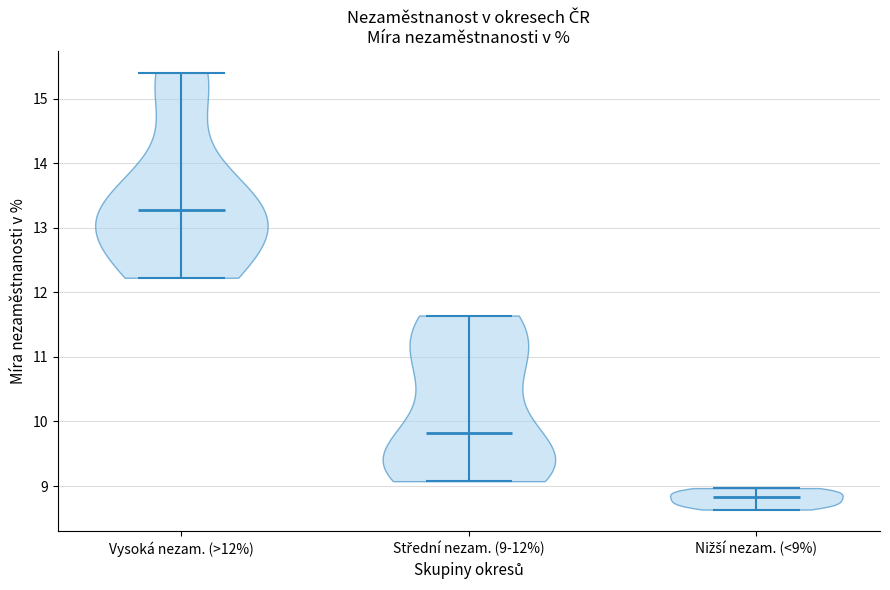

Which violin has the lowest median line?

Nižší nezam. (<9%)